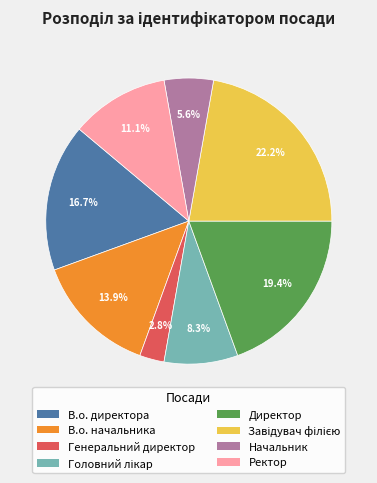

To the nearest percent, what portion does Ректор represent?

11%